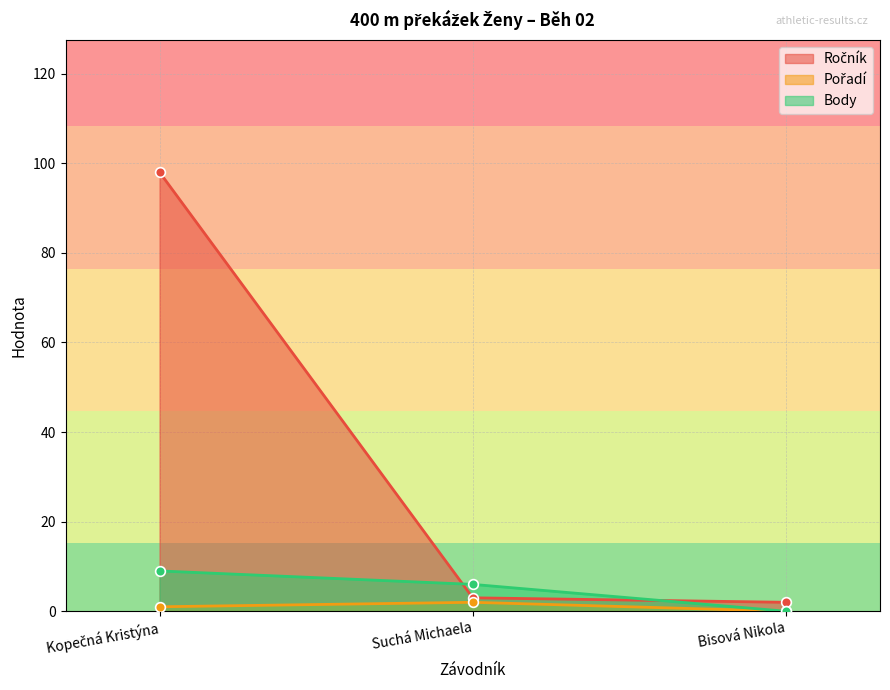

What are all the series names shown in the legend?

Ročník, Pořadí, Body